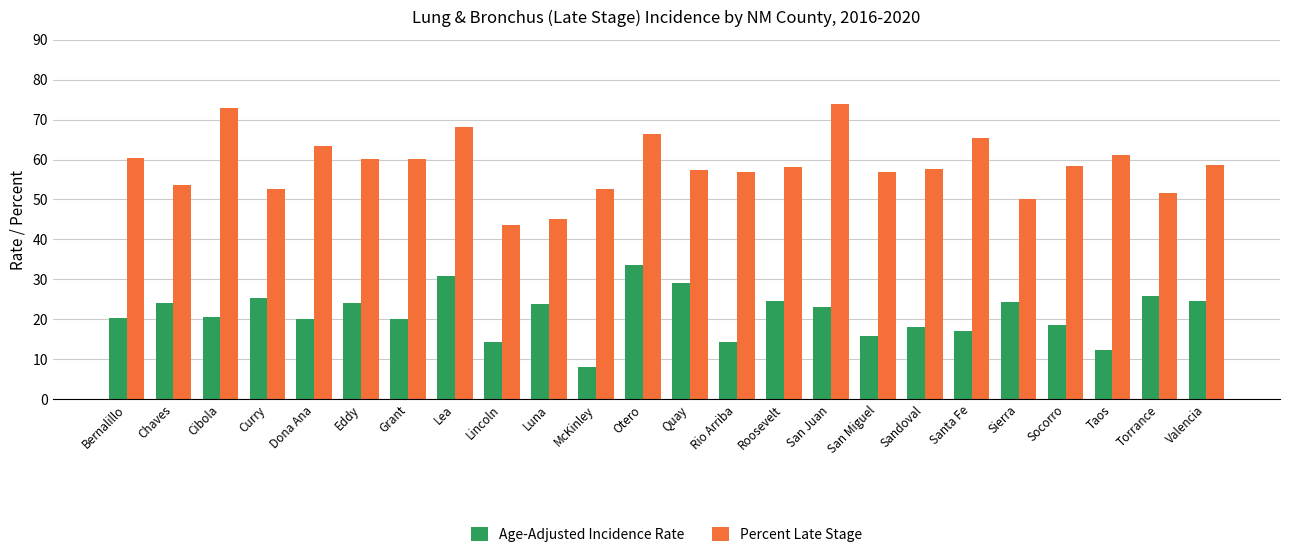

The value of Age-Adjusted Incidence Rate at Chaves is 7.6. True or false?

False